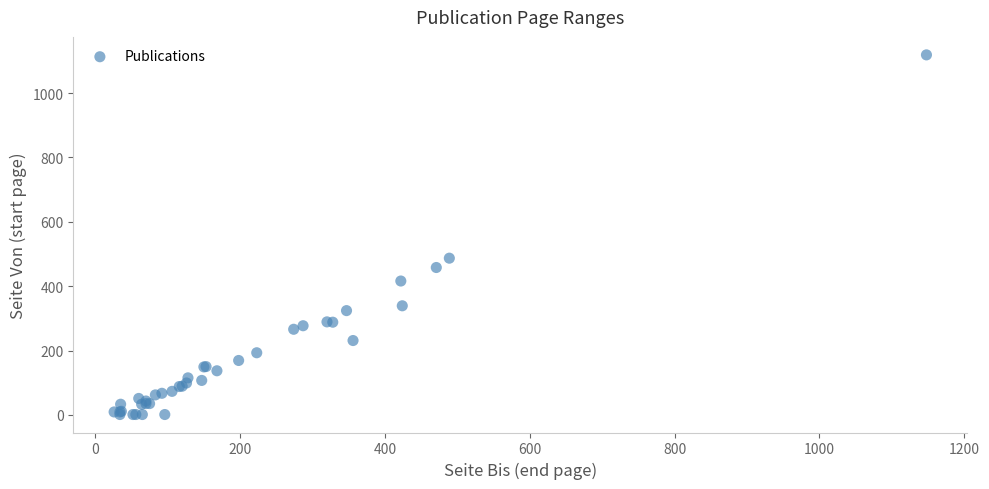

What Y value in the scatter plot is closest to 560?

487